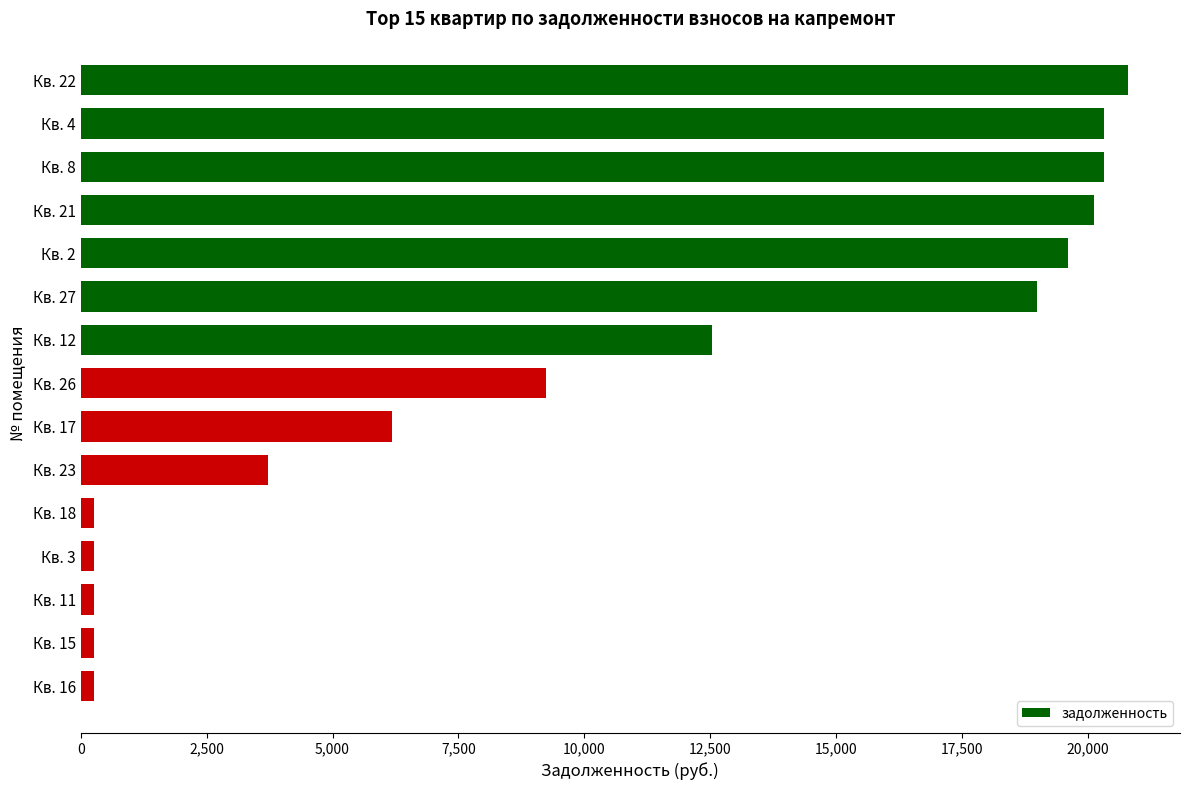

What is the sum of all values?

153125.9